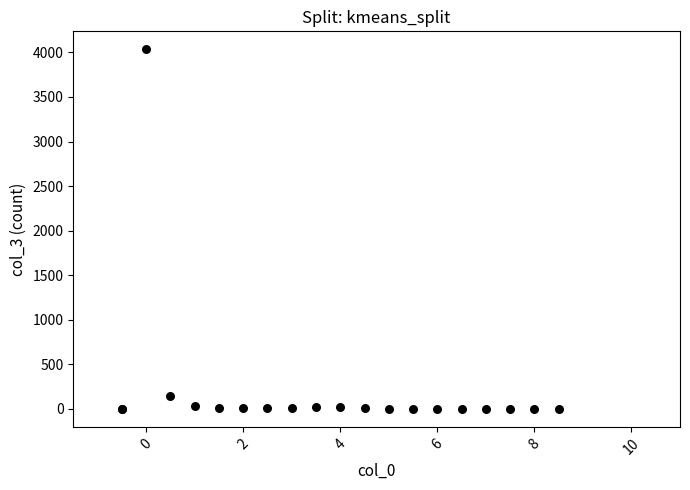

What Y value in the scatter plot is closest to 2017?

141